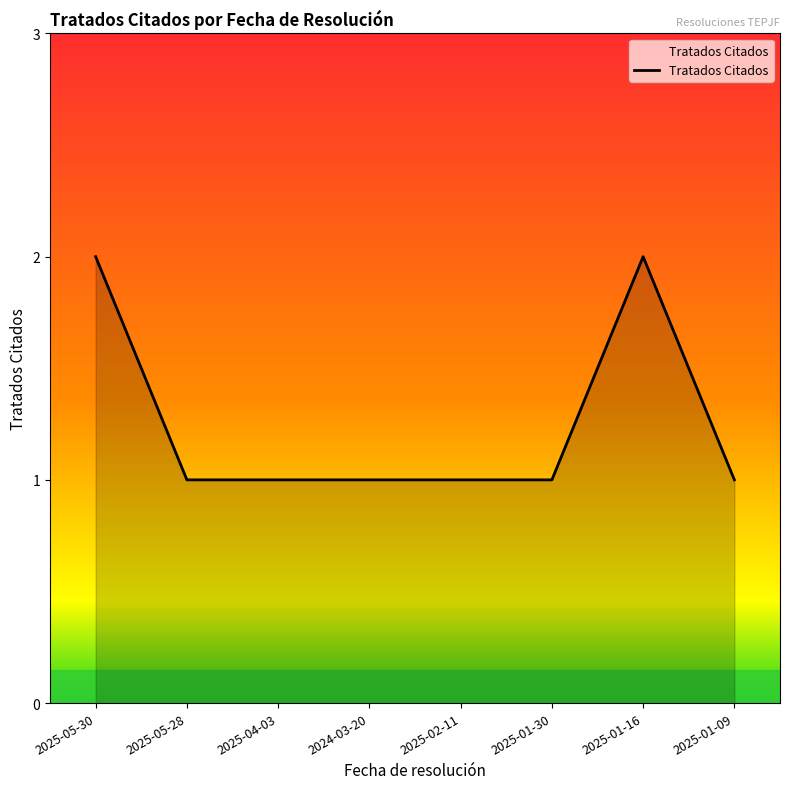

What is the sum of all values?

10